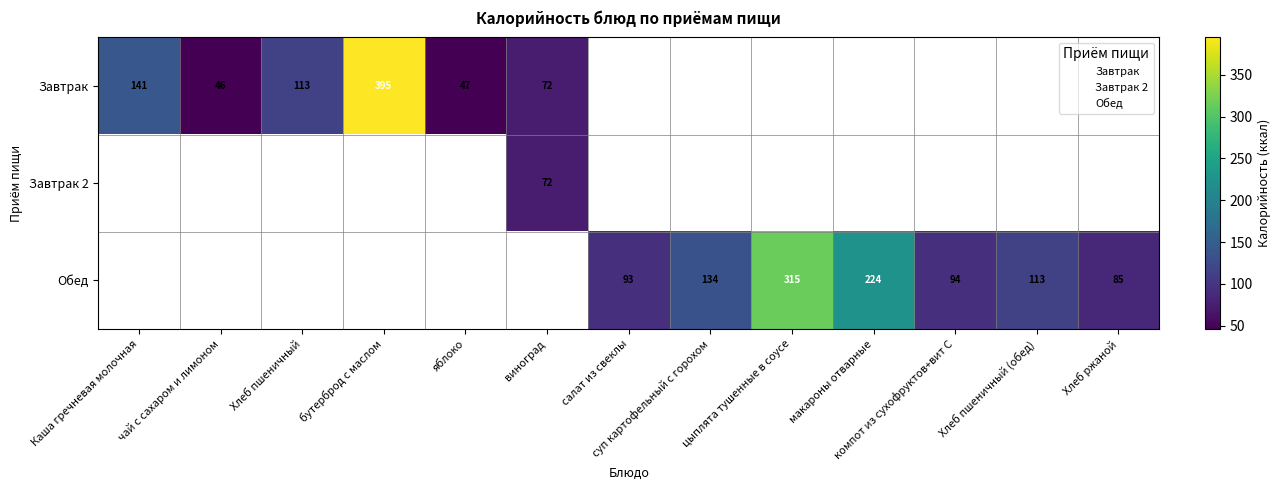

True or false: Завтрак has a value of 22.3 at чай с сахаром и лимоном.

False